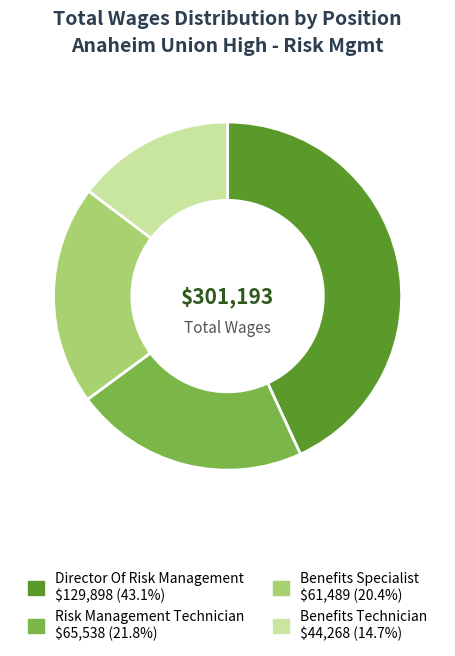

How many segments does this pie chart have?

4